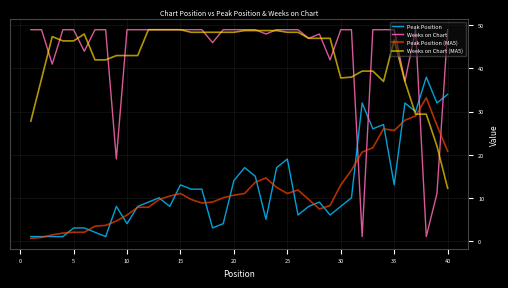

Which series has the largest range (max minus min)?

Weeks on Chart